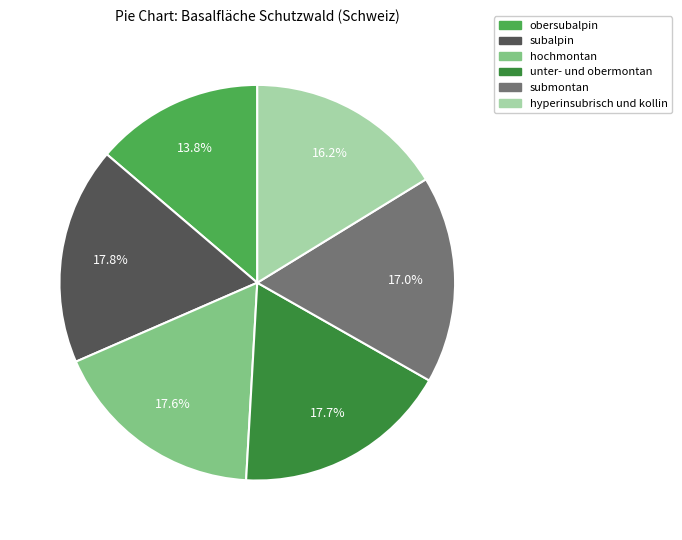

Does any single category account for the majority?

No